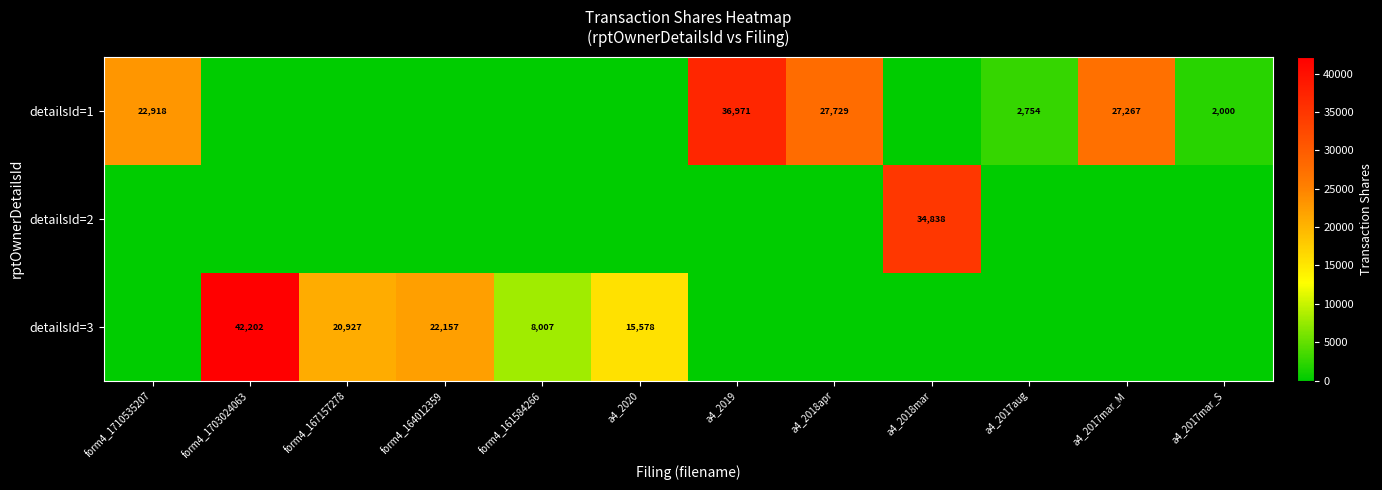

The value of detailsId=3 at form4_164012359 is 22157. True or false?

True